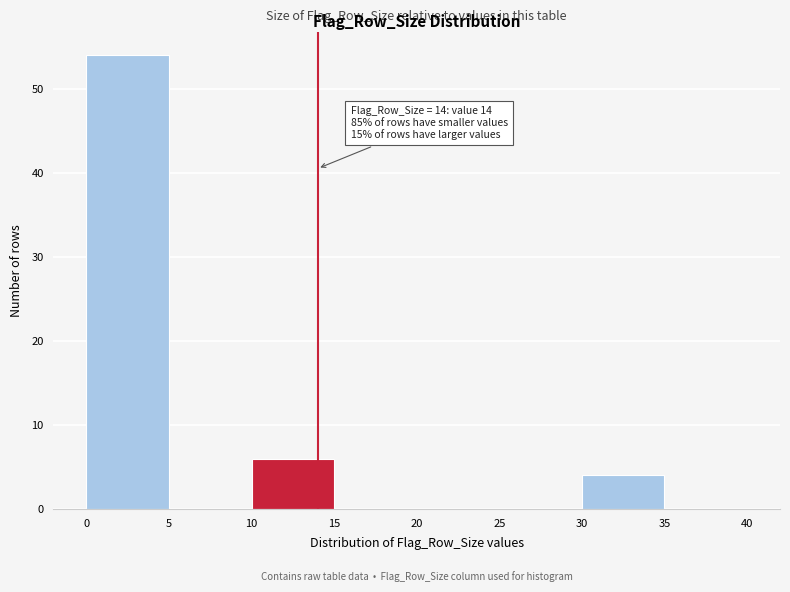

Which range on the x-axis has the tallest bar?

0 to 5